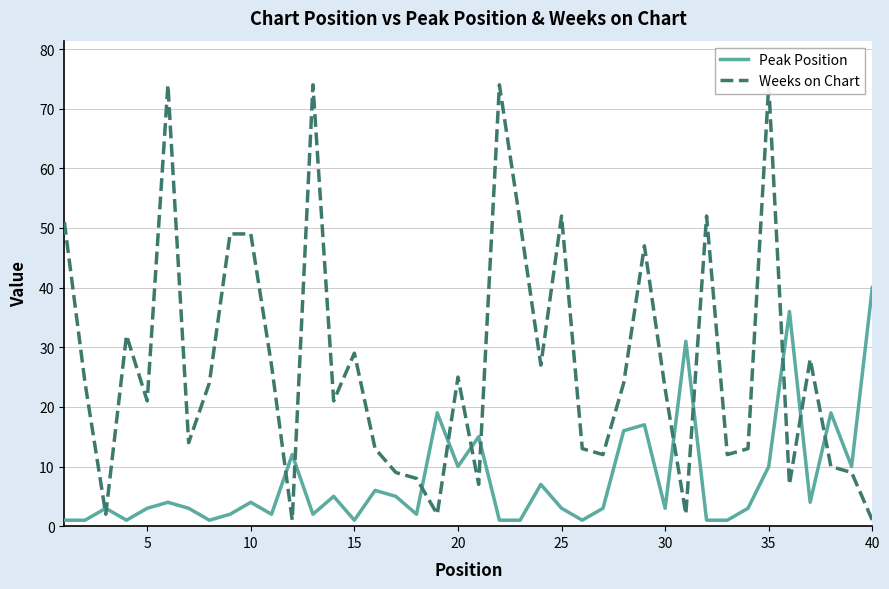

True or false: Weeks on Chart has more than 2 interior local peaks.

True